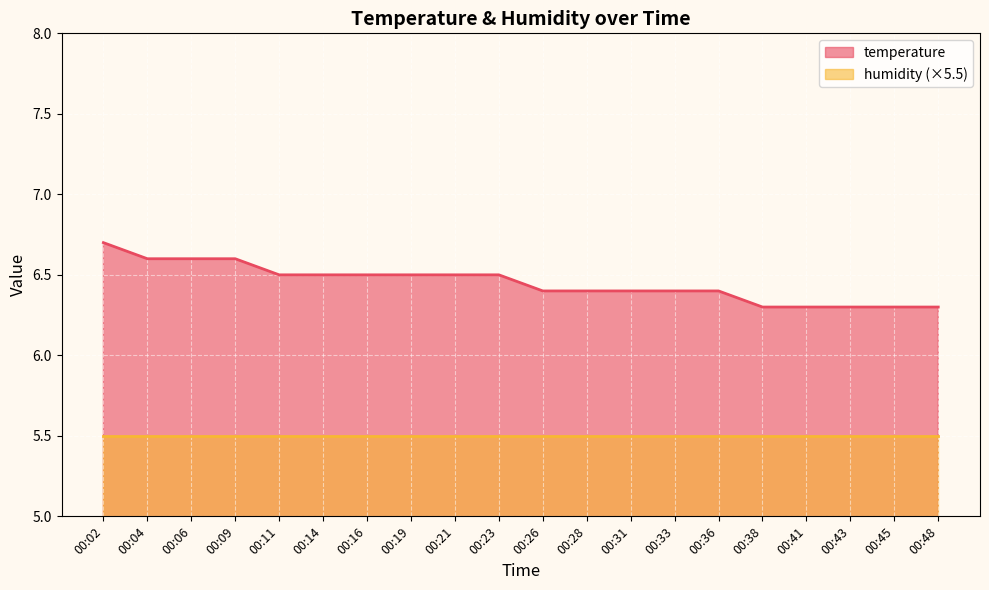

Does the chart display data point markers on the line(s)?

No